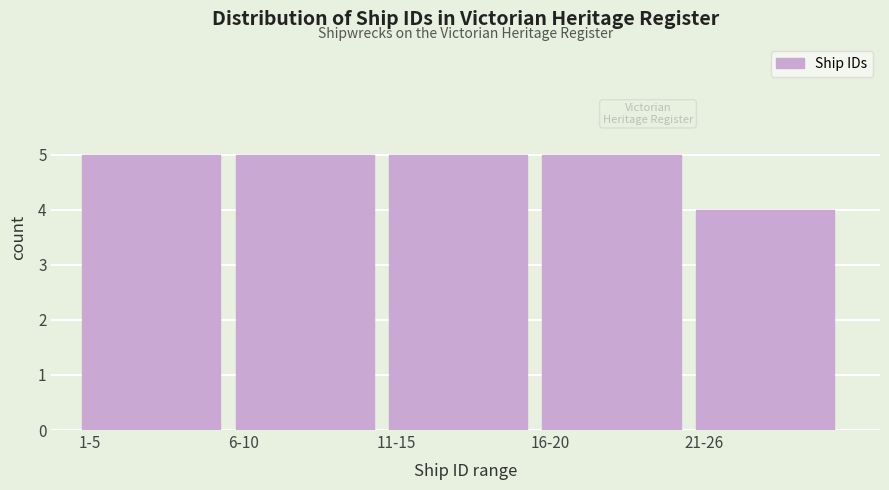

Reading left to right, what are all the values shown in this chart?

1-5=5	6-10=5	11-15=5	16-20=5	21-26=4